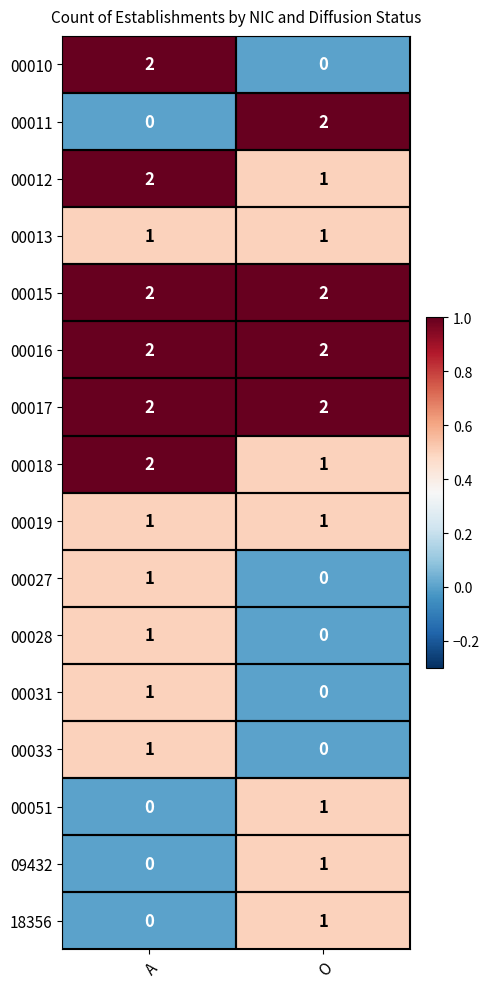

Is it true that 00051 equals 0 at A?

True